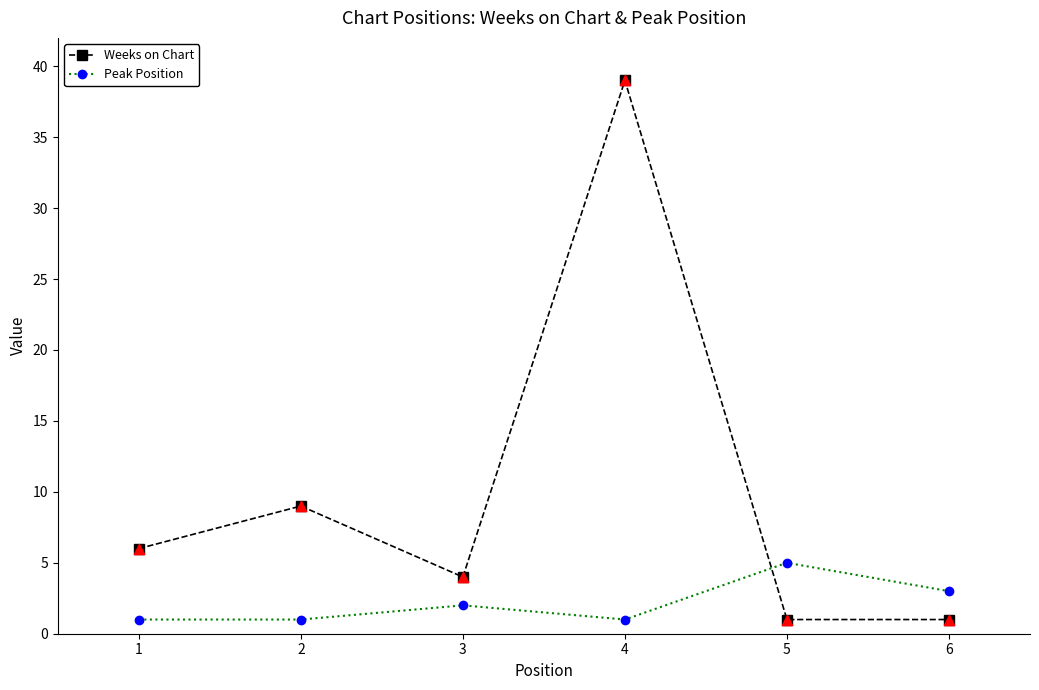

What are all the series names shown in the legend?

Weeks on Chart, Peak Position